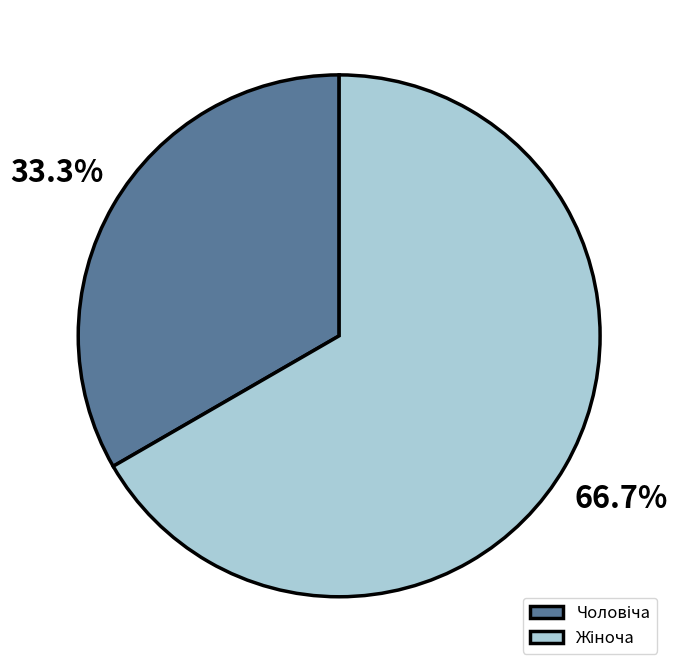

Is there any slice that represents more than half of the pie?

Yes